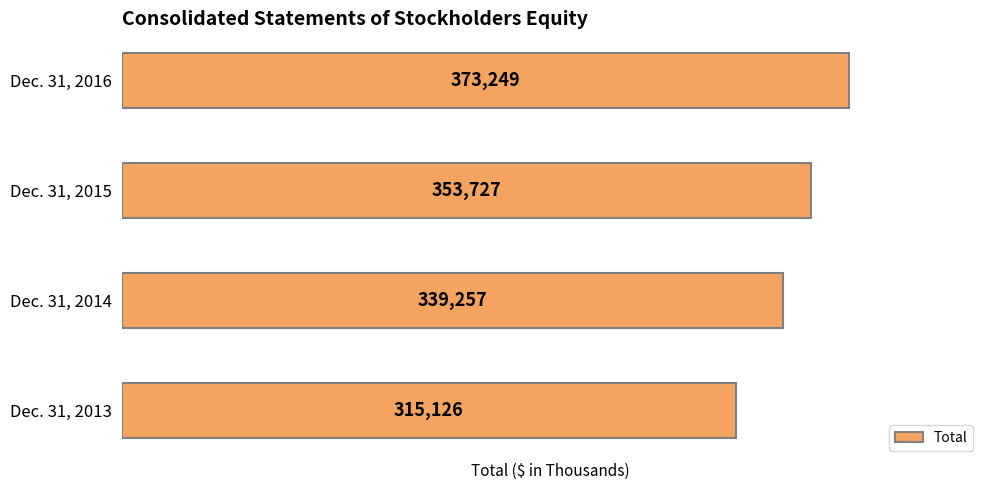

Count the values in the range 339257 to 373249.

3